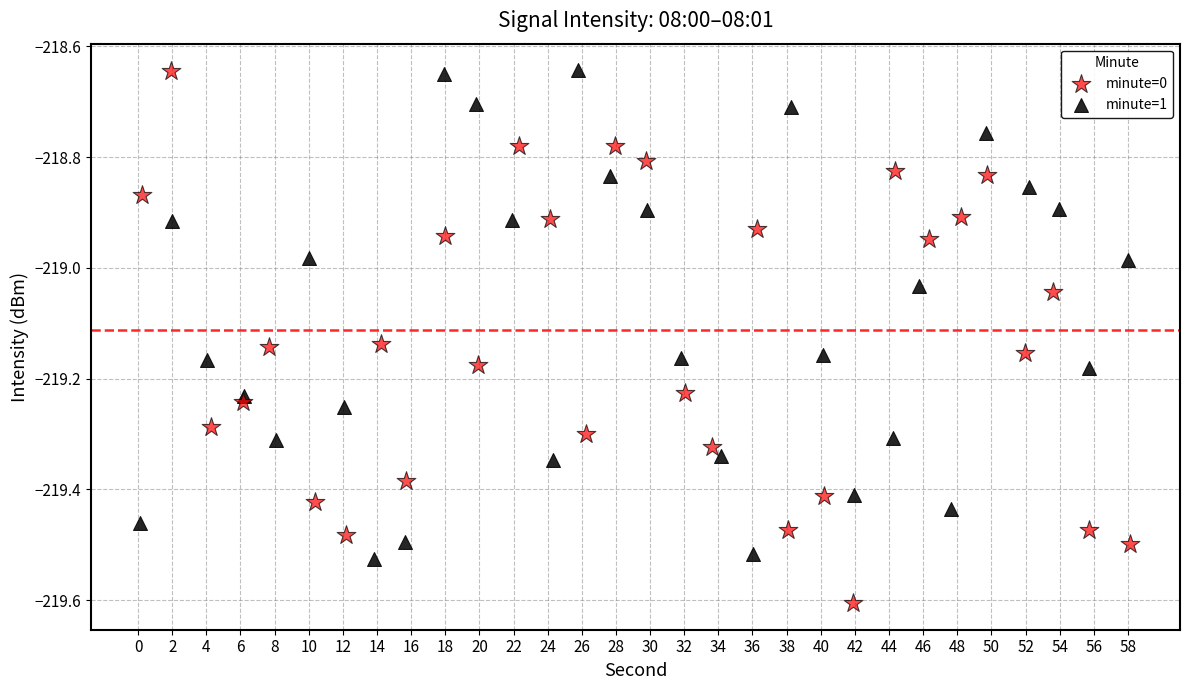

Which series reaches the minimum Y coordinate?

minute=0